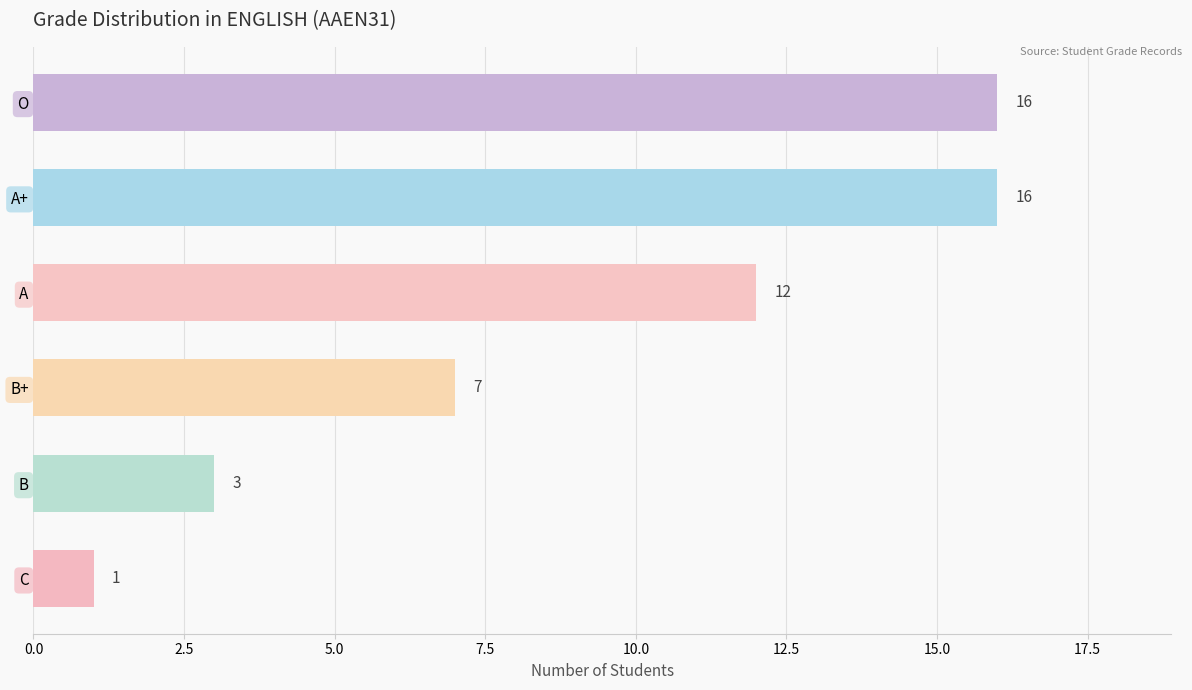

Count the number of categories in the chart.

6